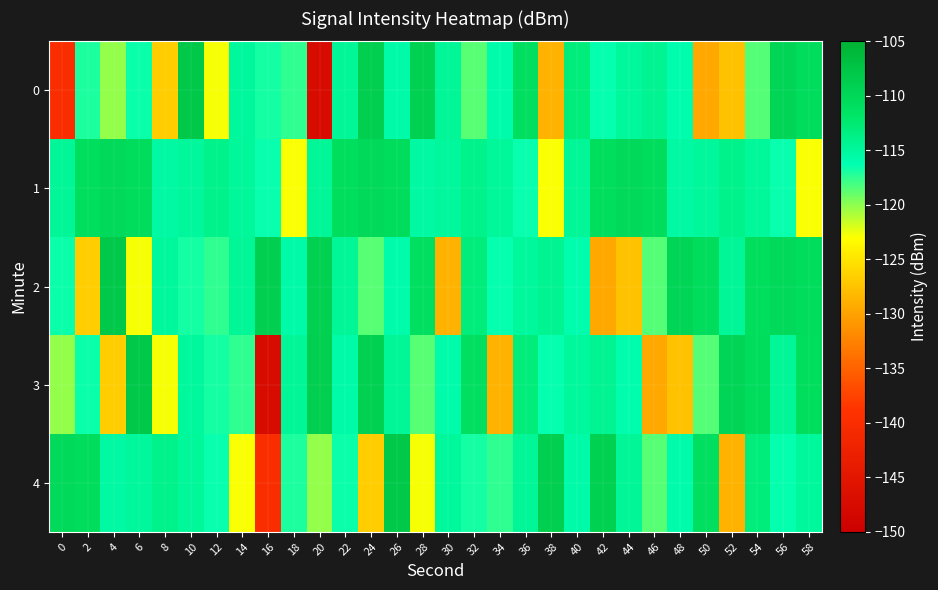

Reading left to right, transcribe all the data shown in this chart.

0: 0=-140.0	2=-117.0	4=-120.2	6=-116.5	8=-126.8	10=-108.1	12=-122.8	14=-115.1	16=-116.8	18=-117.5	20=-147.3	22=-114.7	24=-108.9	26=-115.7	28=-109.1	30=-114.7	32=-118.6	34=-115.9	36=-111.0	38=-128.7	40=-113.1	42=-116.4	44=-115.1	46=-114.4	48=-116.0	50=-129.5	52=-127.5	54=-118.5	56=-109.7	58=-110.6
1: 0=-114.7	2=-110.9	4=-110.1	6=-110.7	8=-115.3	10=-115.0	12=-114.0	14=-114.9	16=-116.5	18=-122.9	20=-114.7	22=-110.9	24=-110.1	26=-110.7	28=-115.3	30=-115.0	32=-114.0	34=-114.9	36=-116.5	38=-122.9	40=-114.7	42=-110.9	44=-110.1	46=-110.7	48=-115.3	50=-115.0	52=-114.0	54=-114.9	56=-116.5	58=-122.9
2: 0=-116.5	2=-126.8	4=-108.1	6=-122.8	8=-115.1	10=-116.8	12=-117.5	14=-114.7	16=-108.9	18=-115.7	20=-109.1	22=-114.7	24=-118.6	26=-115.9	28=-111.0	30=-128.7	32=-113.1	34=-116.4	36=-115.1	38=-114.4	40=-116.0	42=-129.5	44=-127.5	46=-118.5	48=-109.7	50=-110.6	52=-114.7	54=-110.9	56=-110.1	58=-110.7
3: 0=-120.2	2=-116.5	4=-126.8	6=-108.1	8=-122.8	10=-115.1	12=-116.8	14=-117.5	16=-147.3	18=-114.7	20=-108.9	22=-115.7	24=-109.1	26=-114.7	28=-118.6	30=-115.9	32=-111.0	34=-128.7	36=-113.1	38=-116.4	40=-115.1	42=-114.4	44=-116.0	46=-129.5	48=-127.5	50=-118.5	52=-109.7	54=-110.6	56=-114.7	58=-110.9
4: 0=-110.1	2=-110.7	4=-115.3	6=-115.0	8=-114.0	10=-114.9	12=-116.5	14=-122.9	16=-140.0	18=-117.0	20=-120.2	22=-116.5	24=-126.8	26=-108.1	28=-122.8	30=-115.1	32=-116.8	34=-117.5	36=-114.7	38=-108.9	40=-115.7	42=-109.1	44=-114.7	46=-118.6	48=-115.9	50=-111.0	52=-128.7	54=-113.1	56=-116.4	58=-115.1